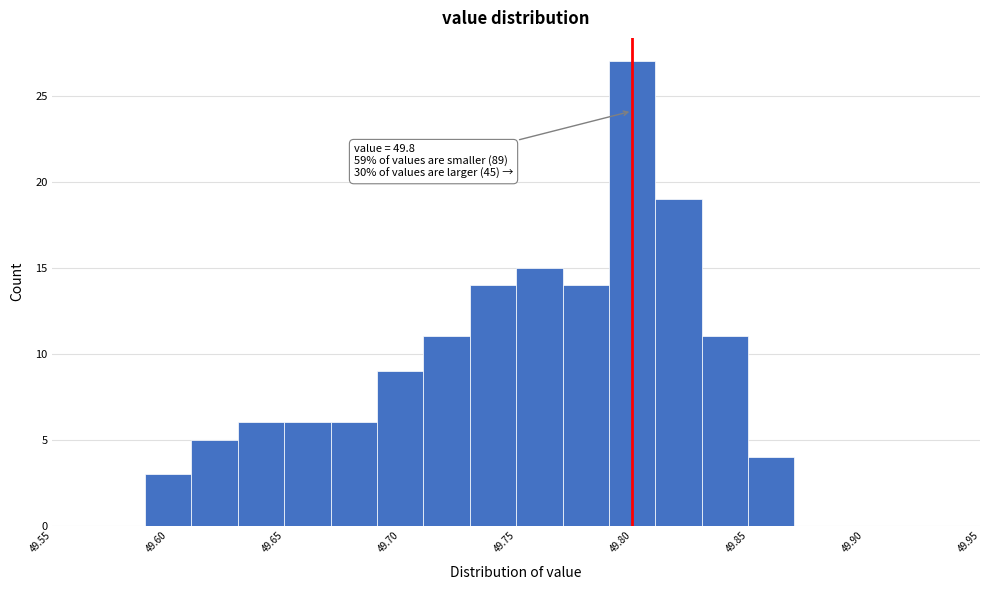

Over which range of the x-axis is the bar tallest?

49.79 to 49.81